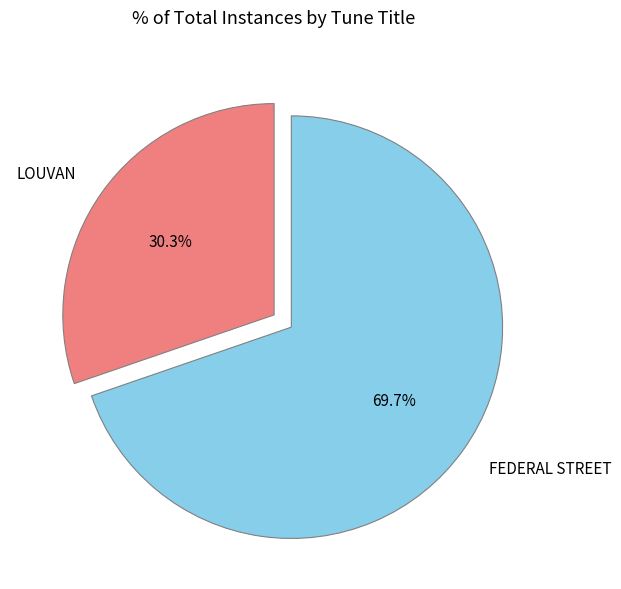

What percentage is the FEDERAL STREET slice, to the nearest percent?

70%